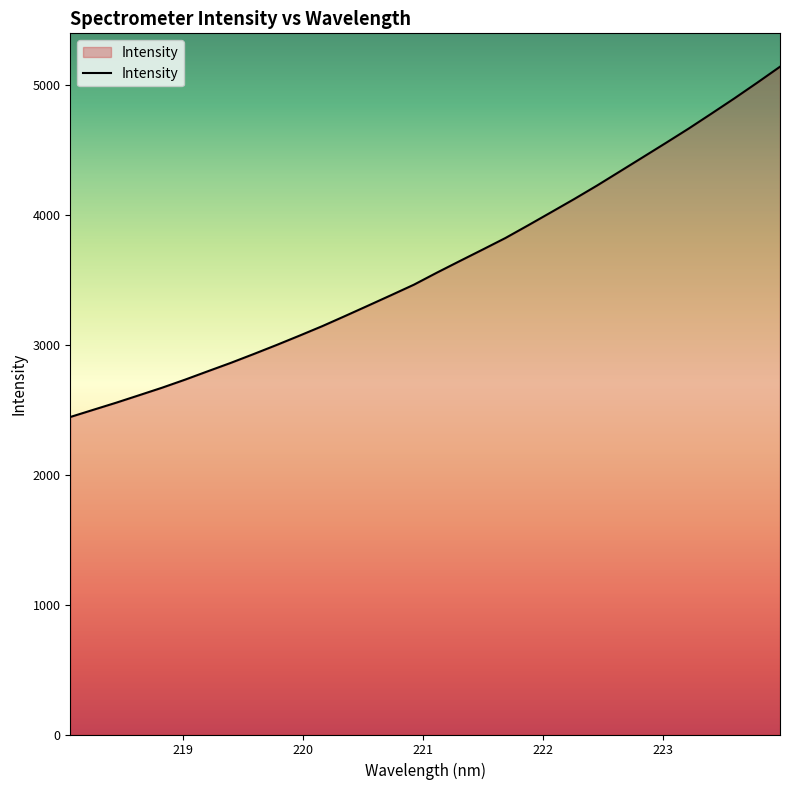

What is the average value?

3611.1